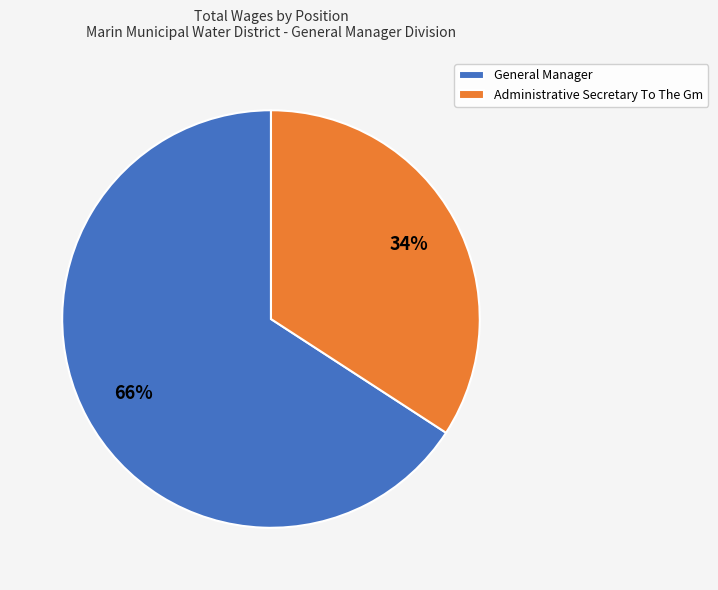

What is the ratio of the value at General Manager to the value at Administrative Secretary To The Gm?

1.9